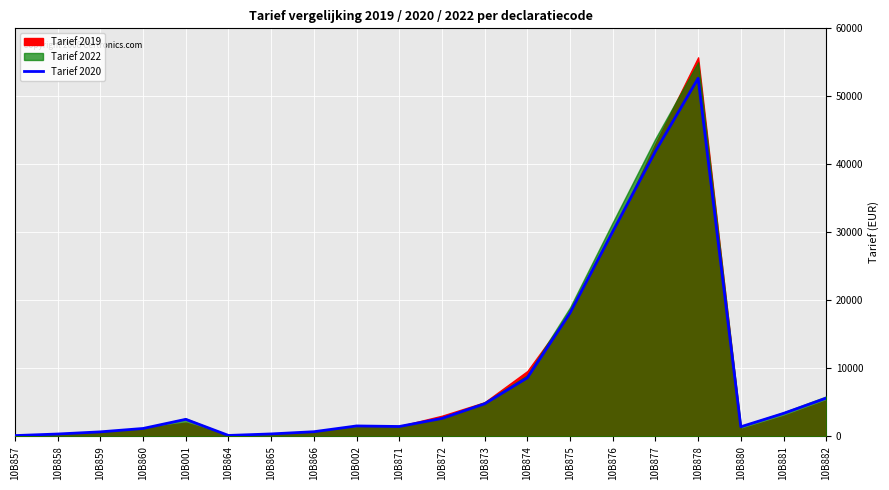

What position from the right is 10B880?

3